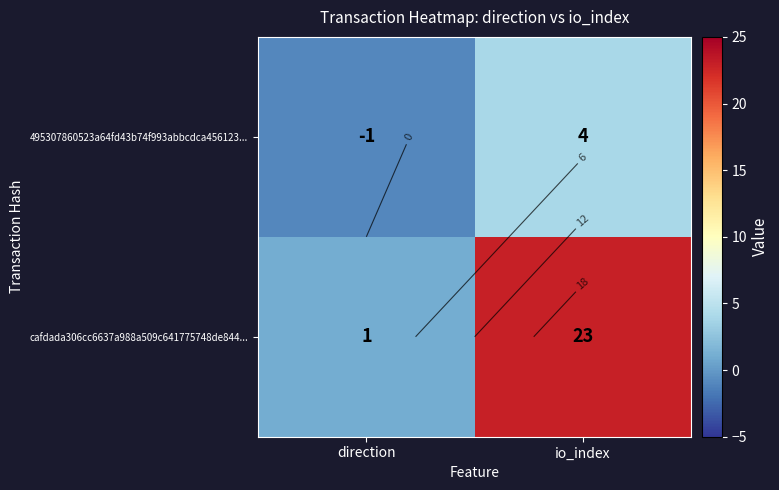

Which has a higher value, io_index or direction?

io_index